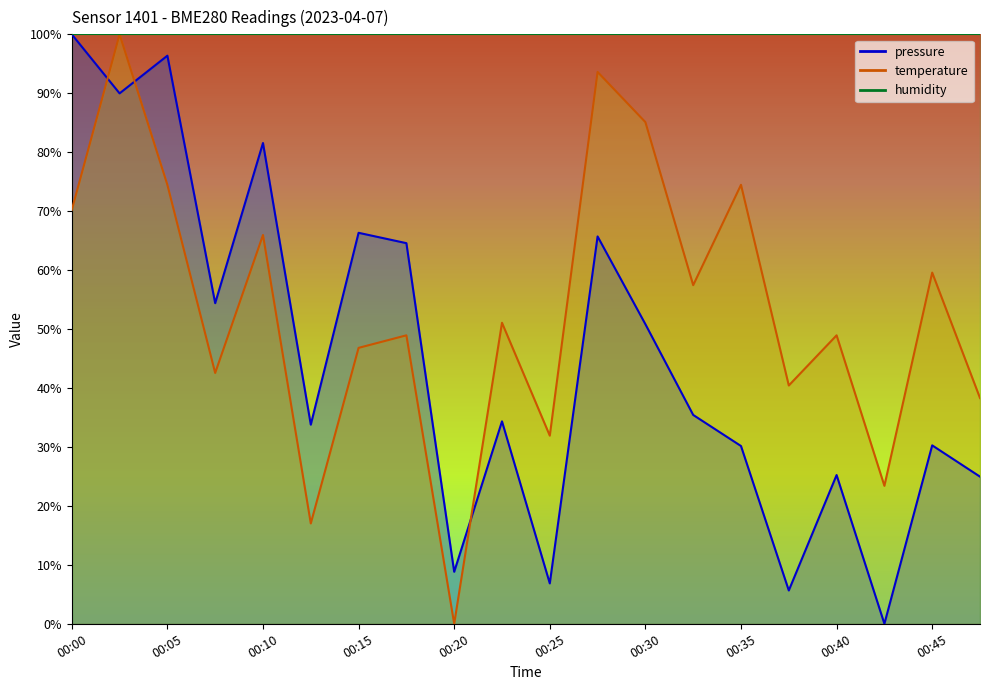

Is the value of temperature at 00:12 greater than the value of pressure at 00:12?

No